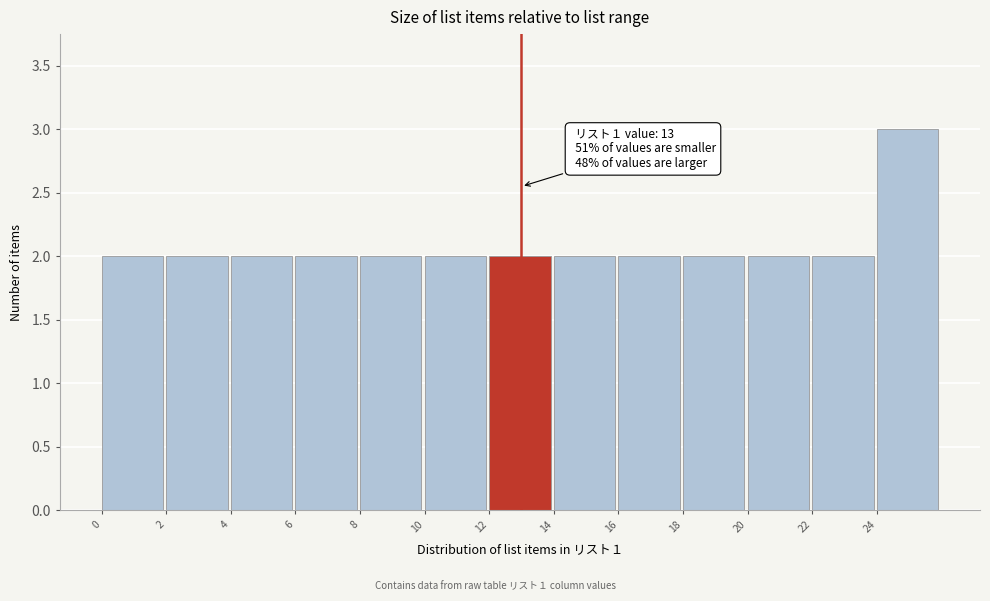

Over which range of the x-axis is the bar tallest?

24 to 26